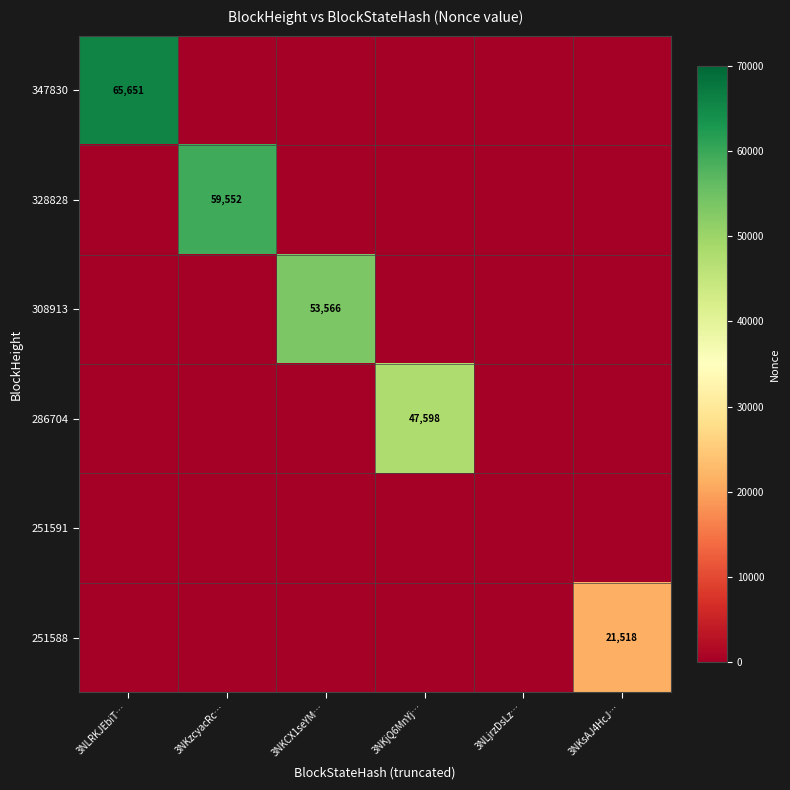

At which label is 251591 closest to 0?

3NLRKJEbiT…